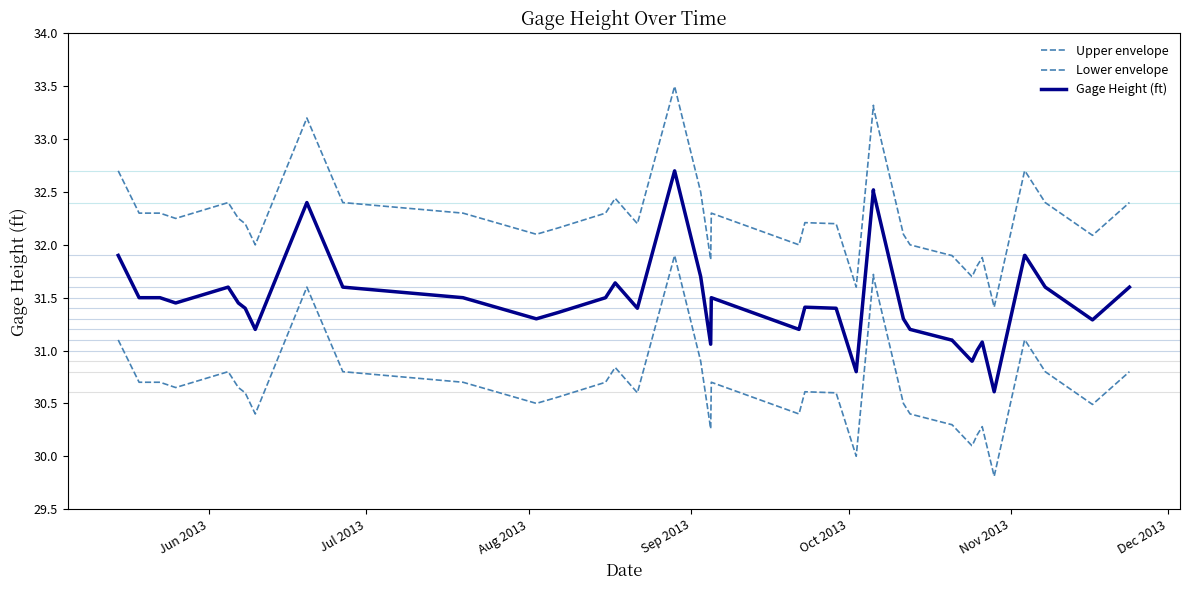

How many lines are shown in the chart?

3